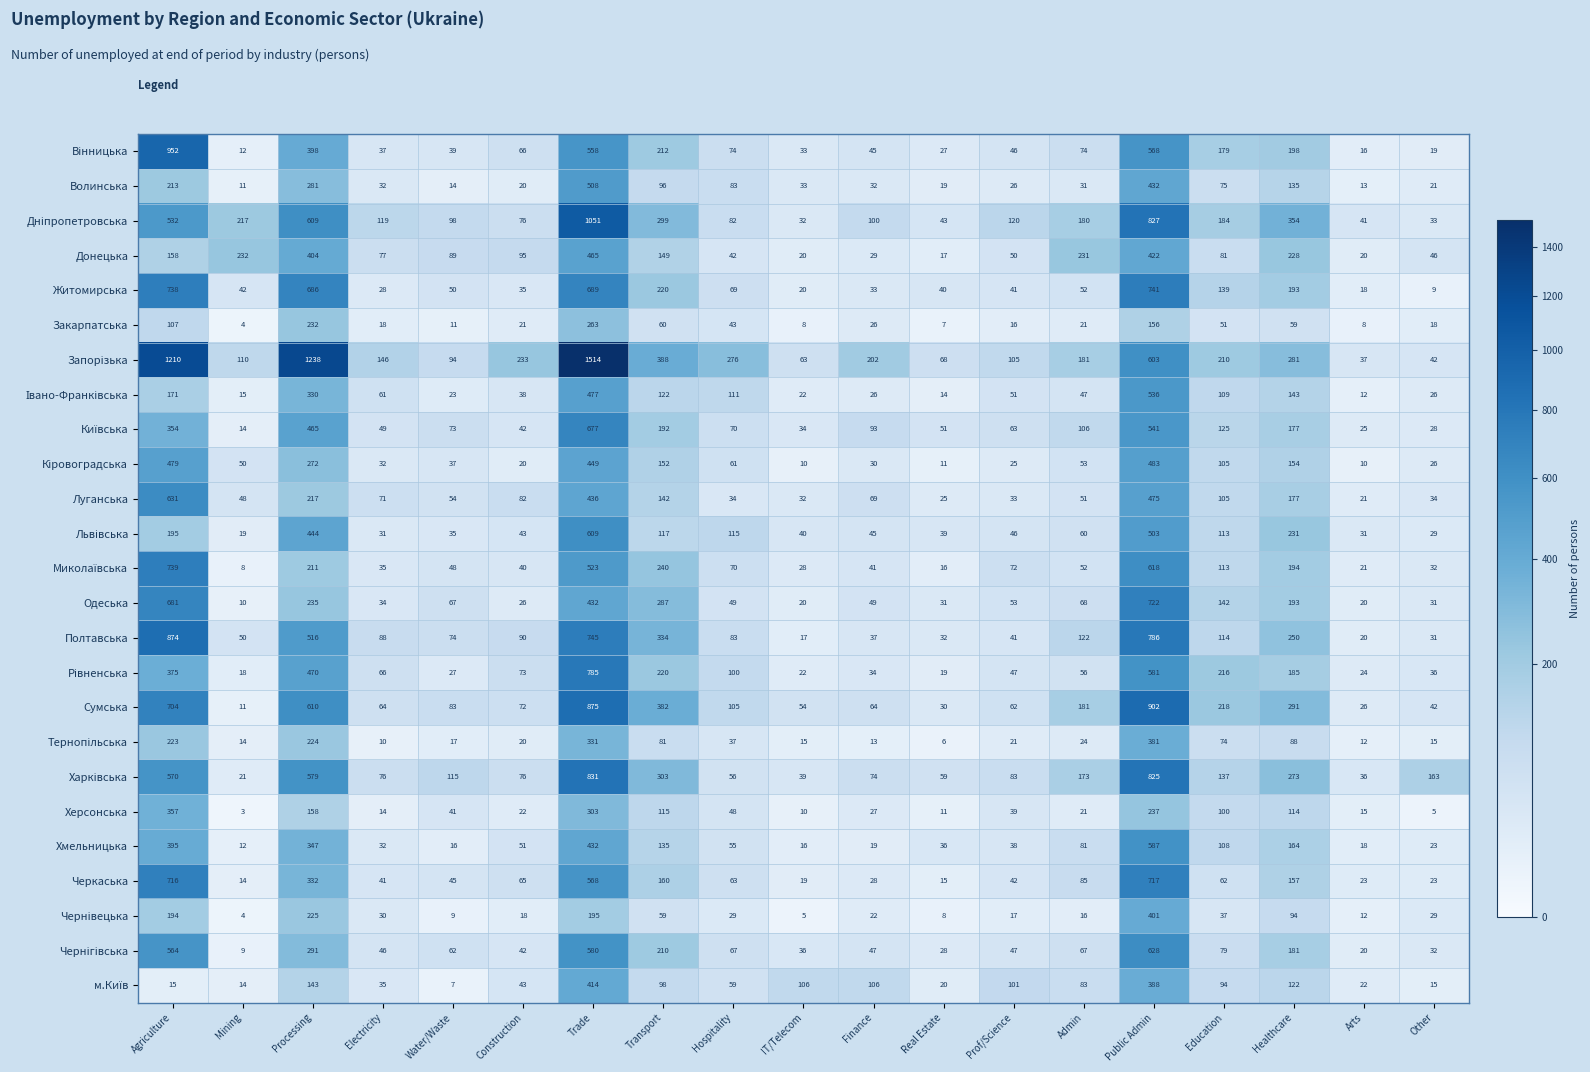

Is it true that Одеська equals 20 at Arts?

True